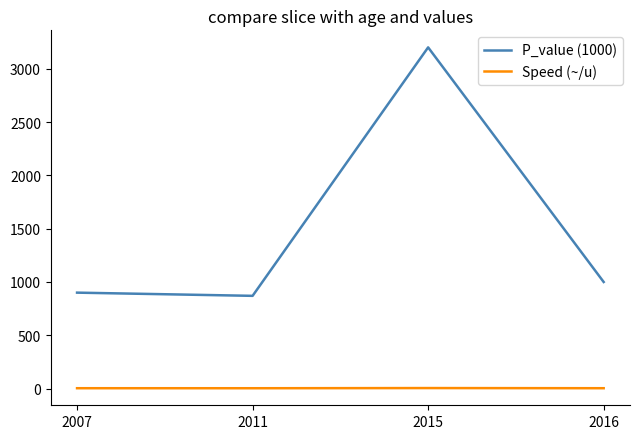

What is the maximum value shown in the chart?

3200.0